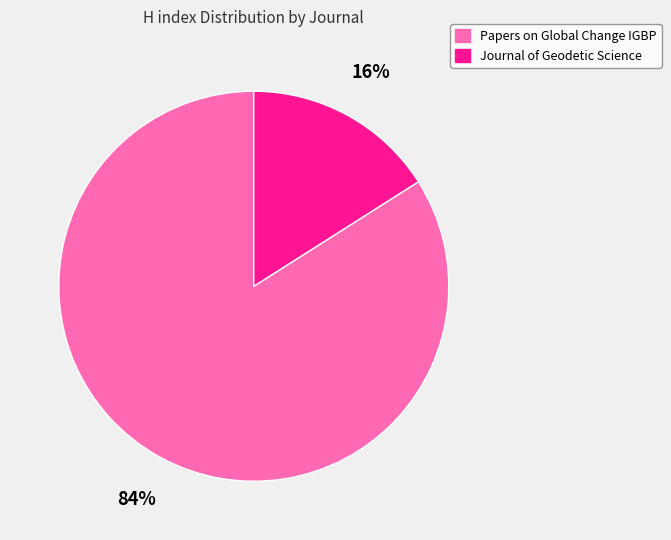

Which has a higher value, Journal of Geodetic Science or Papers on Global Change IGBP?

Papers on Global Change IGBP